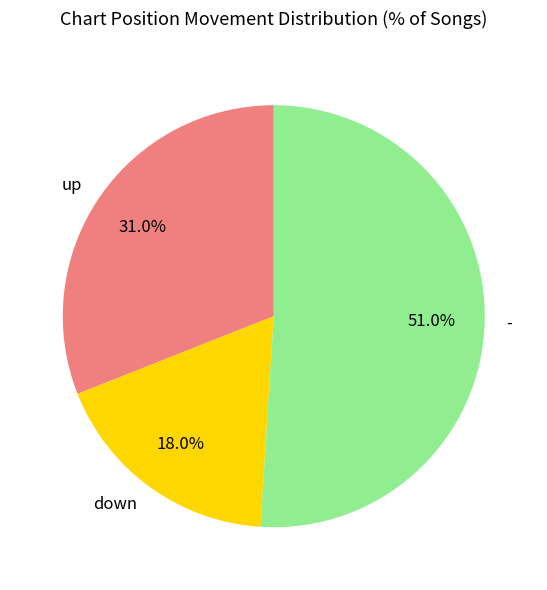

To the nearest percent, what is the combined percentage of up and down?

49%